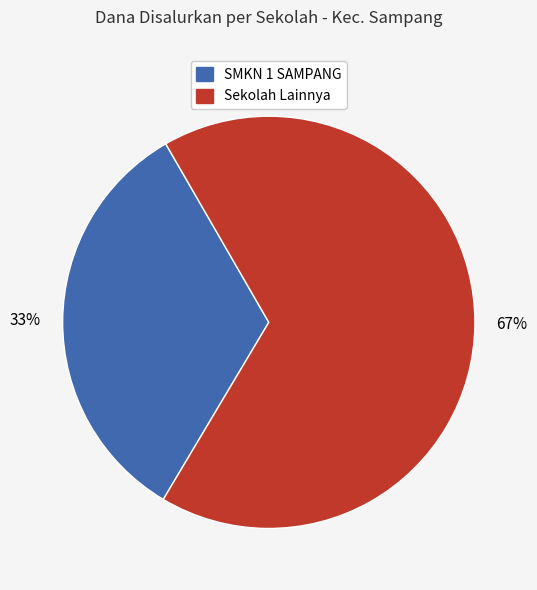

The Sekolah Lainnya slice represents 67% of the pie. True or false?

True